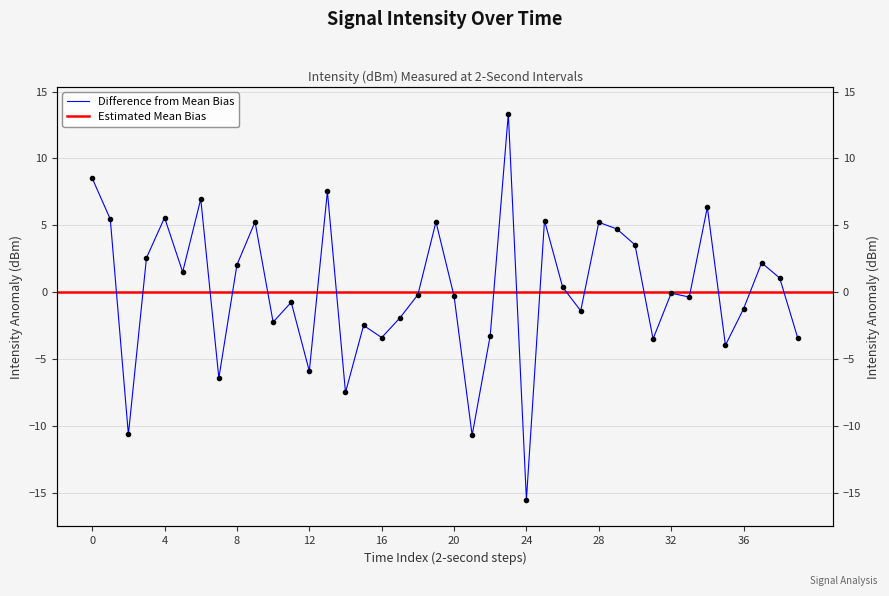

How many values exceed 0?

19